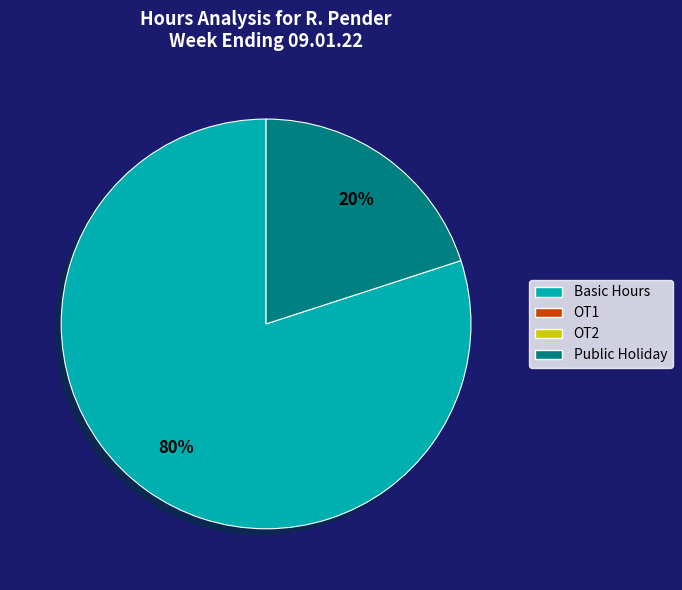

To the nearest percent, what is the difference between the largest and smallest slice percentages?

60%